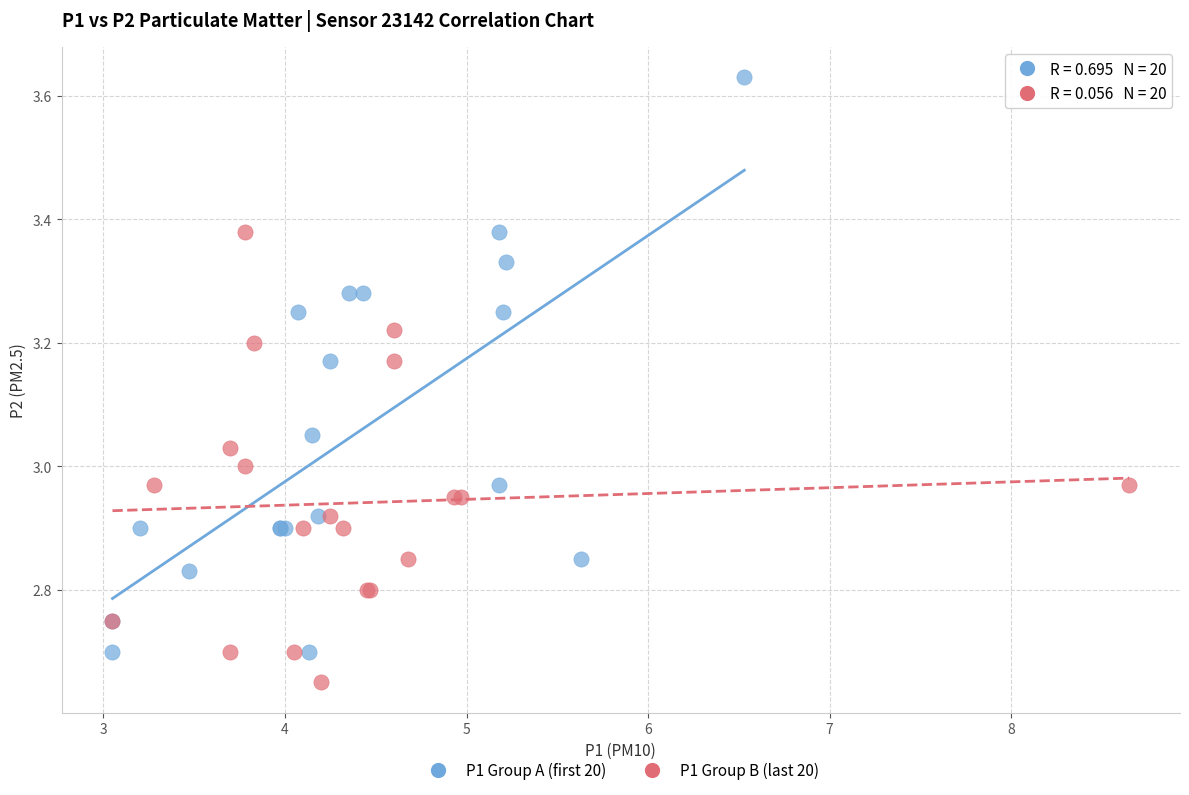

What are all the series names shown in the legend?

P1 Group A (first 20), P1 Group B (last 20)